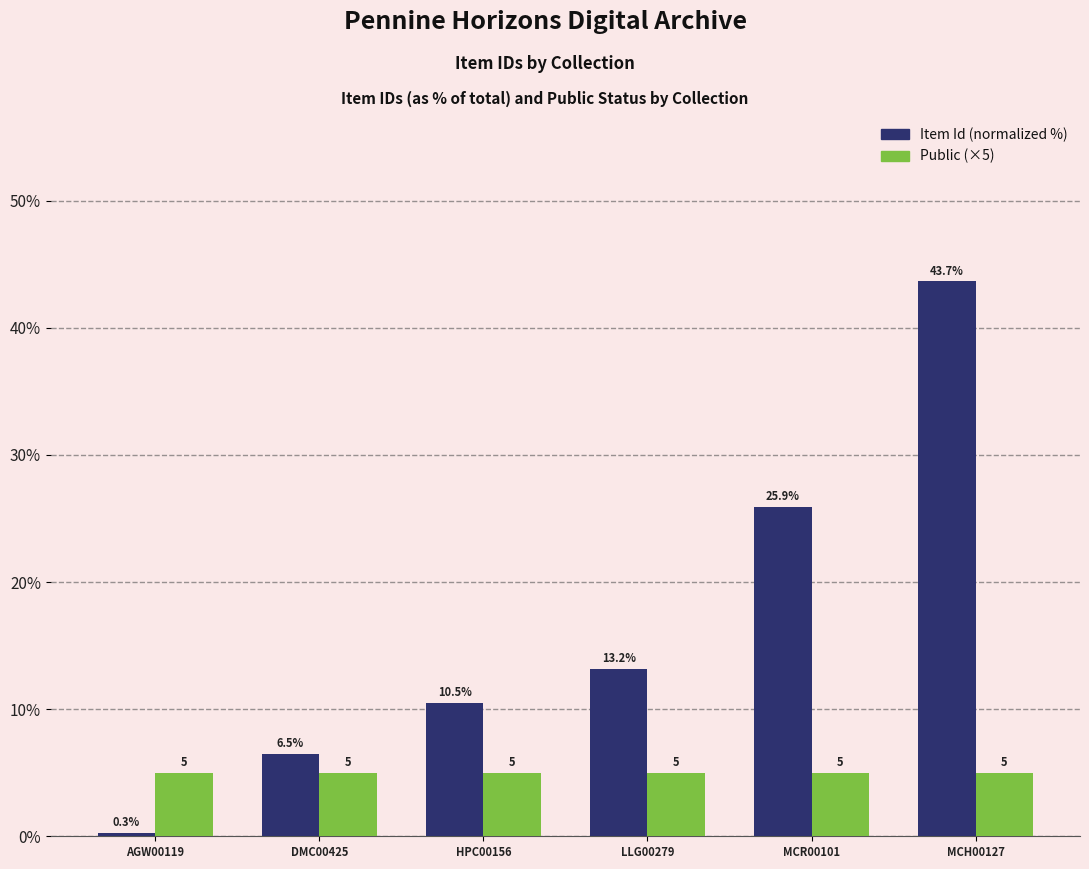

What is the difference between the highest and lowest values at HPC00156?

5.5